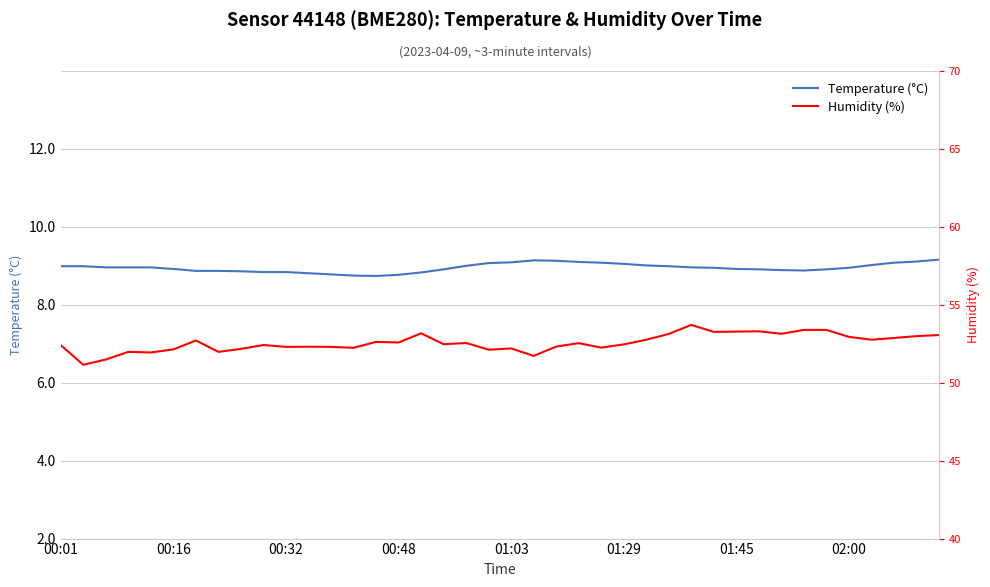

True or false: Temperature (°C) and Humidity (%) intersect in this chart.

False